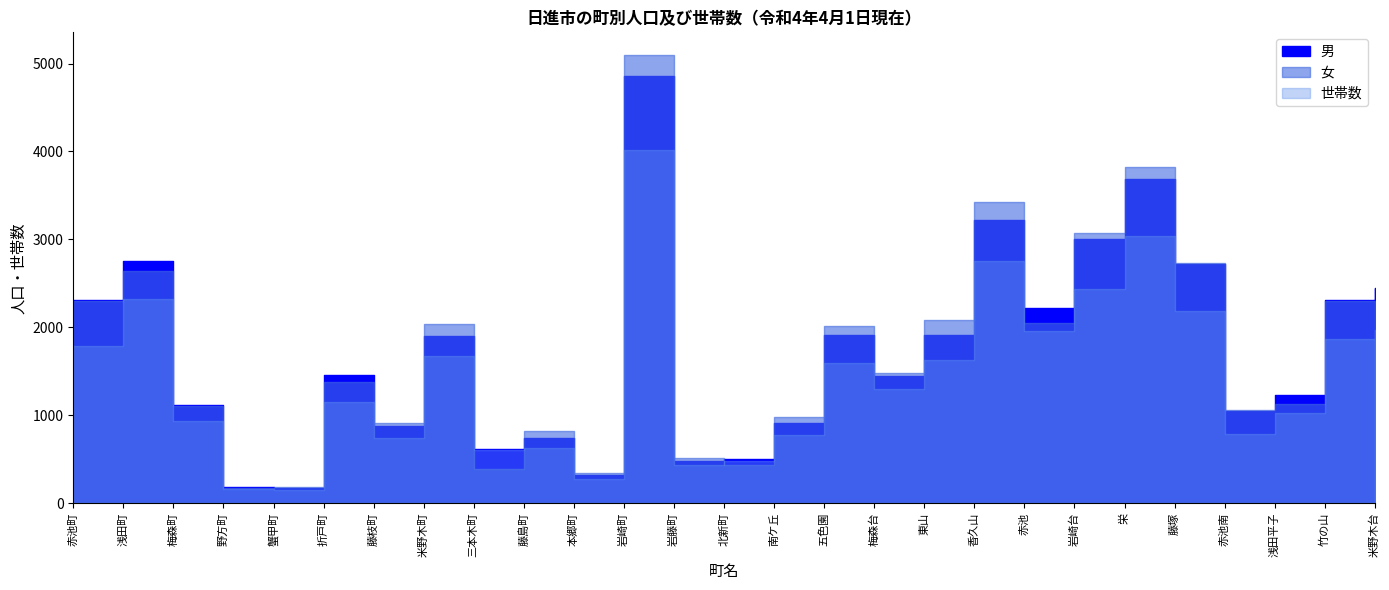

What value does the 世帯数 series have at 香久山?

2751